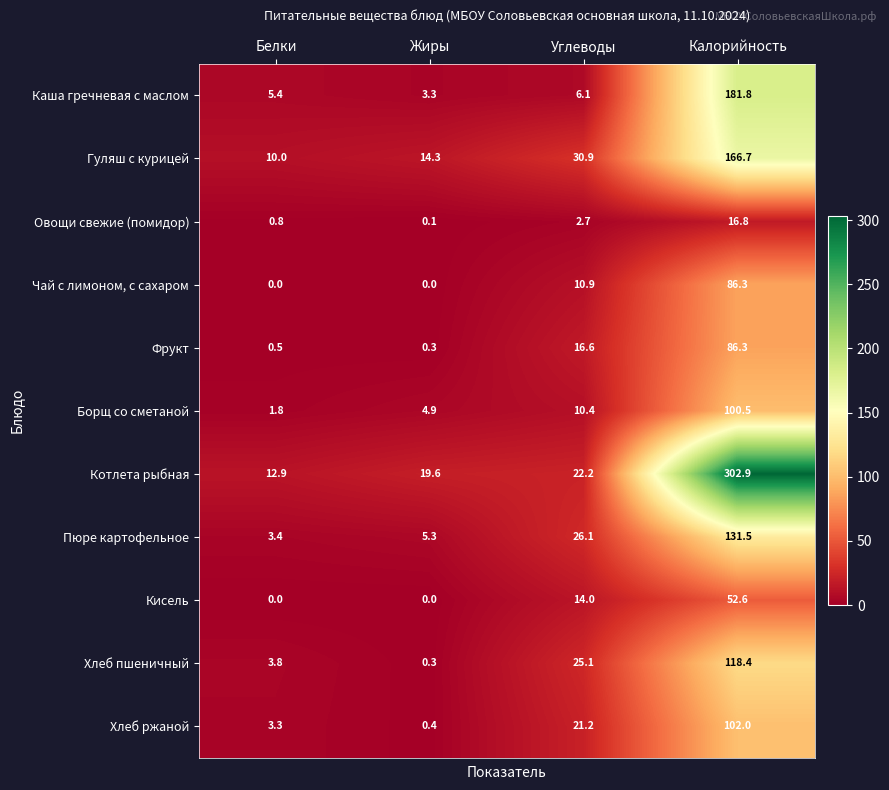

Between Белки and Жиры, which series saw the biggest shift?

Котлета рыбная